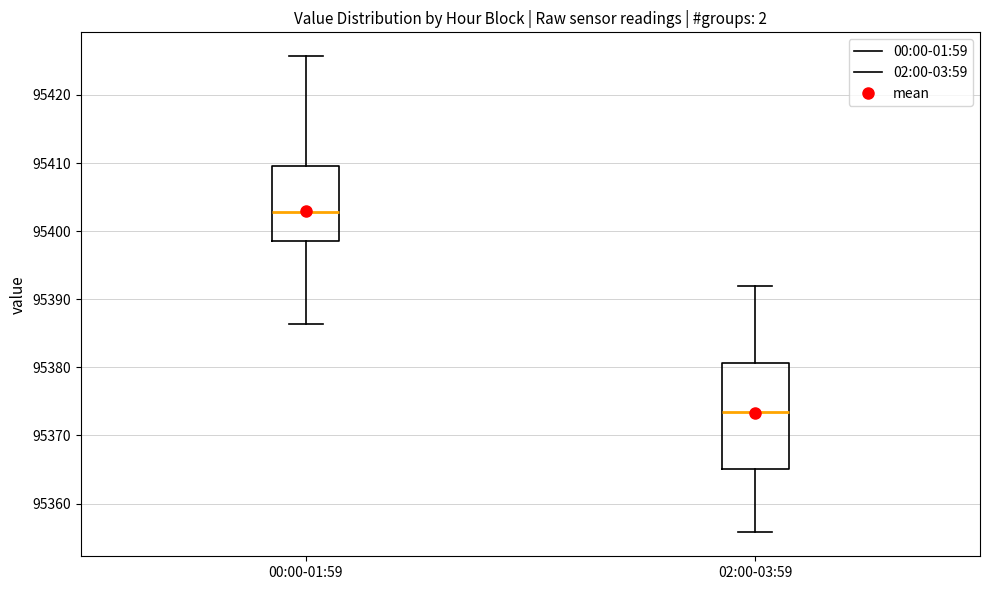

Reading left to right, read every box against the y-axis: the position of its median line, the range the box covers, and the ends of its whiskers. The values are not printed on the chart, so give them approximately, as read against the axis.

00:00-01:59: median 95403, box 95399 to 95410, whiskers 95386 to 95426
02:00-03:59: median 95374, box 95365 to 95381, whiskers 95356 to 95392